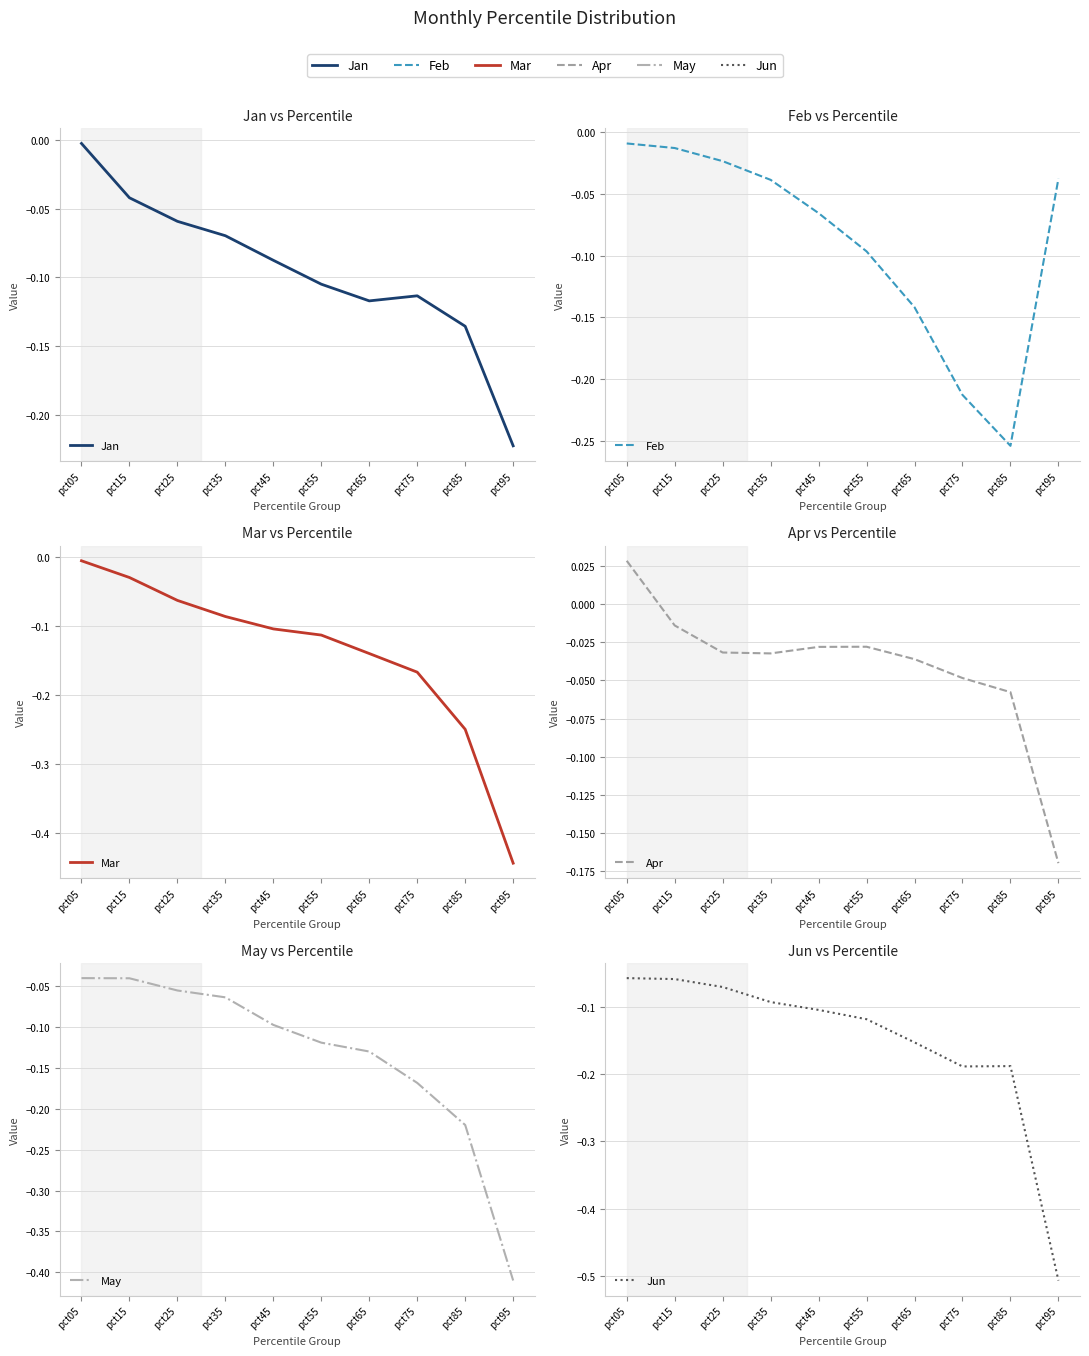

What is the value of the Jun point at the 7th from the left?

-0.2